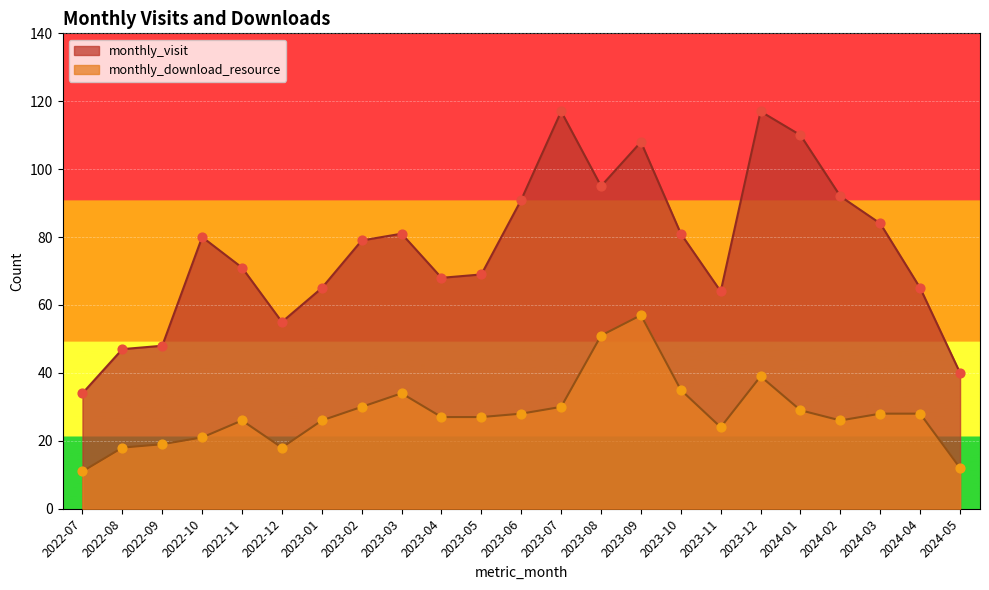

At how many categories does at least one series exceed 62?

18